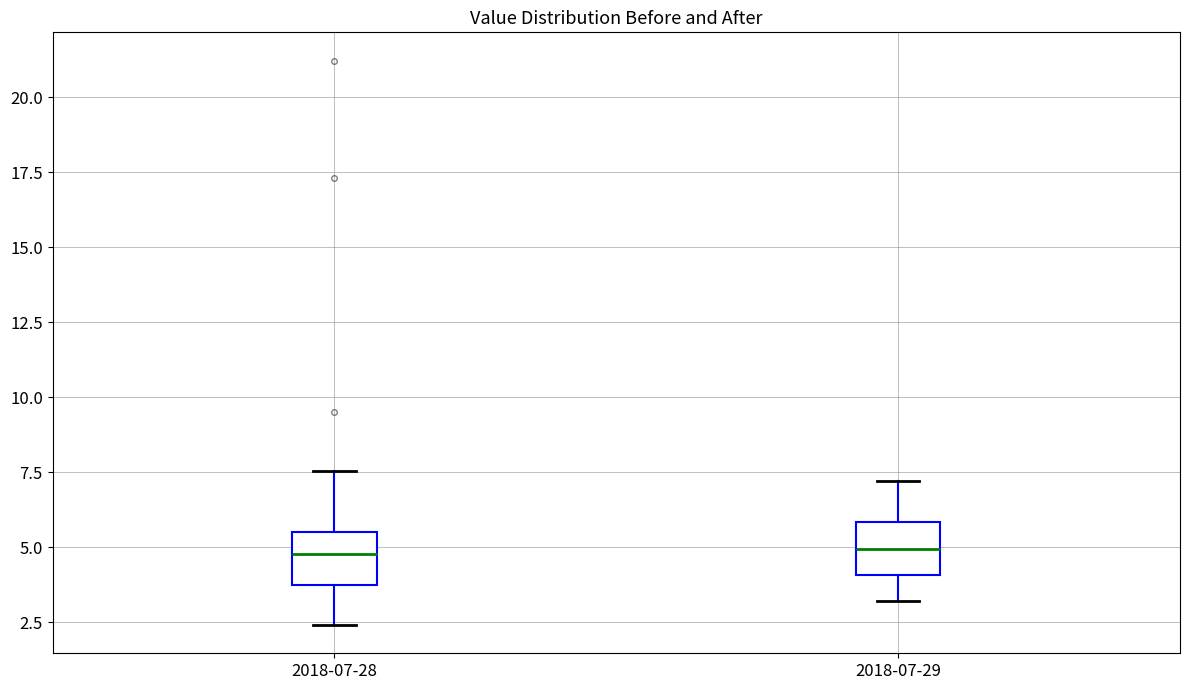

Reading left to right, transcribe this box plot: for each box, give where its median line is, the range the box spans, and where its two whiskers end, as read against the y-axis. The values are not printed on the chart, so give them approximately, as read against the axis.

2018-07-28: median 5.0, box 3.5 to 5.5, whiskers 2.5 to 7.5
2018-07-29: median 5.0, box 4.0 to 6.0, whiskers 3.0 to 7.0